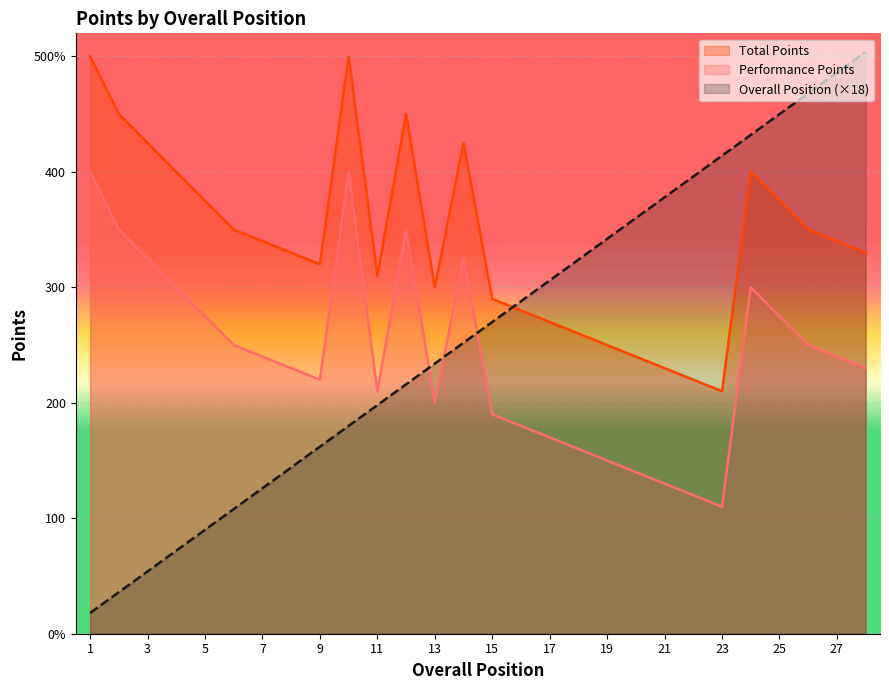

At which category does the chart reach its minimum across all series?

1